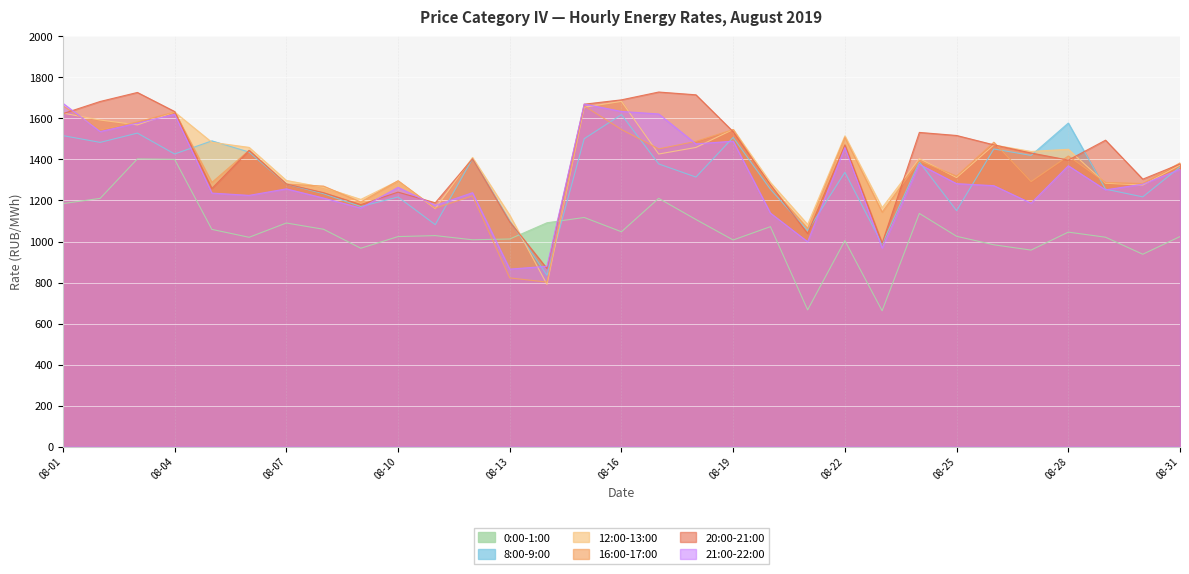

What is the total value across all series at 08-19?

8632.5